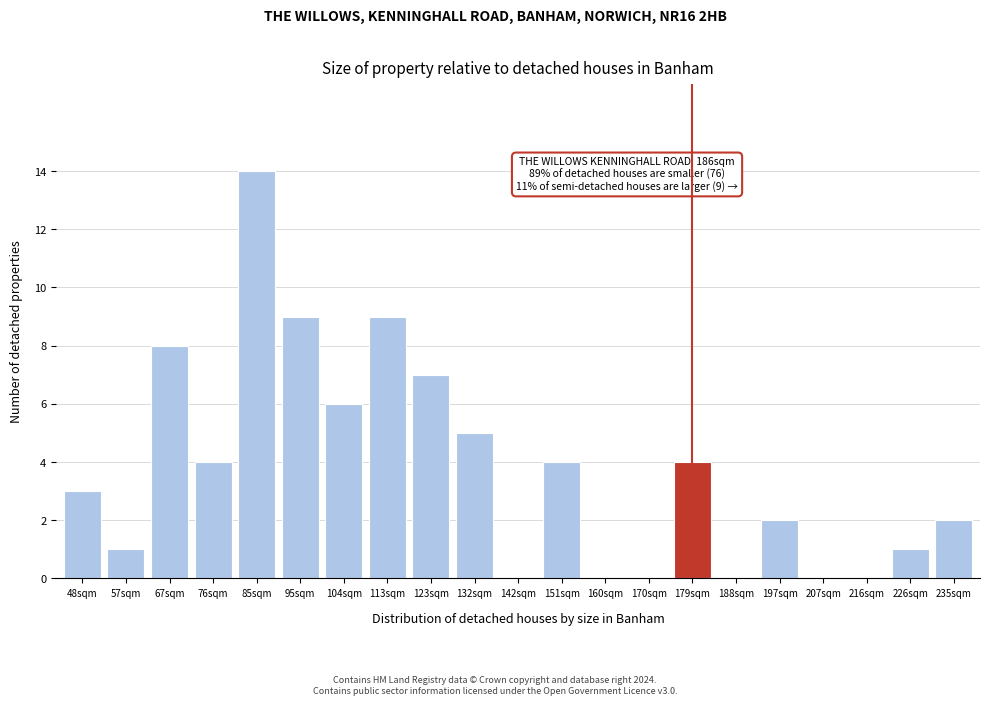

Reading right to left, extract all data points from this chart.

235sqm=2	226sqm=1	216sqm=0	207sqm=0	197sqm=2	188sqm=0	179sqm=4	170sqm=0	160sqm=0	151sqm=4	142sqm=0	132sqm=5	123sqm=7	113sqm=9	104sqm=6	95sqm=9	85sqm=14	76sqm=4	67sqm=8	57sqm=1	48sqm=3